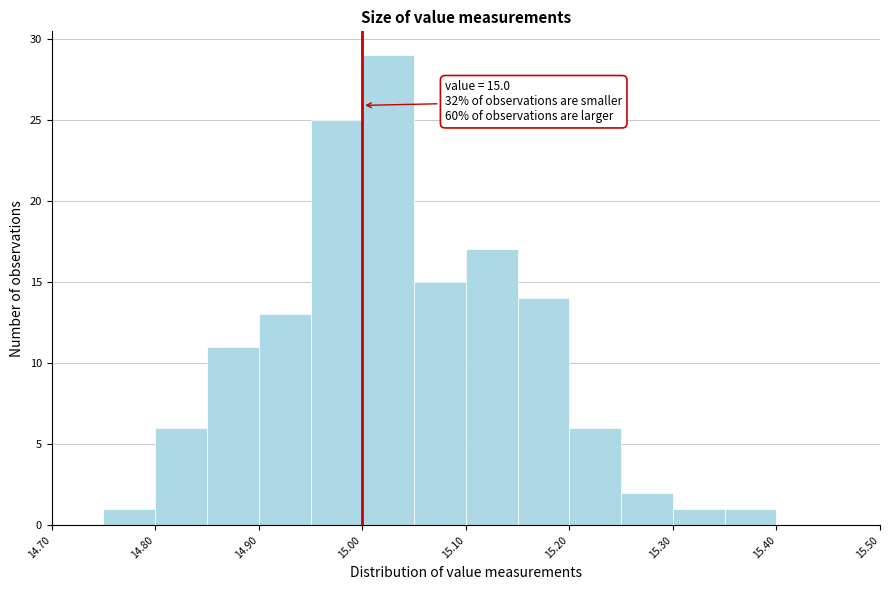

Over which range of the x-axis is the bar tallest?

15.00 to 15.05